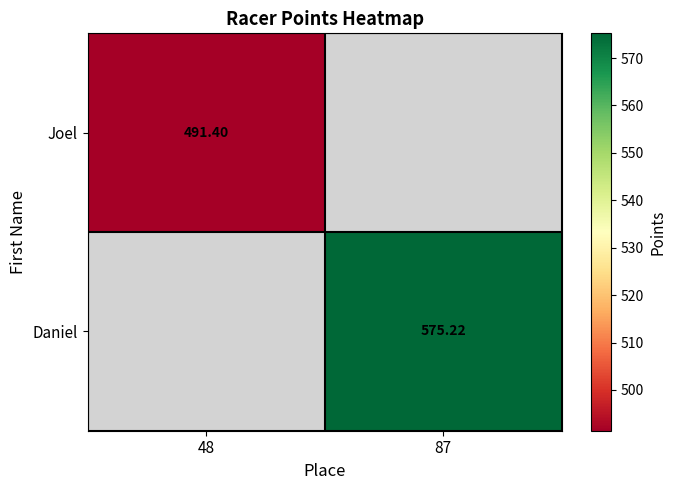

List the series in order of their overall mean, lowest first.

Joel, Daniel